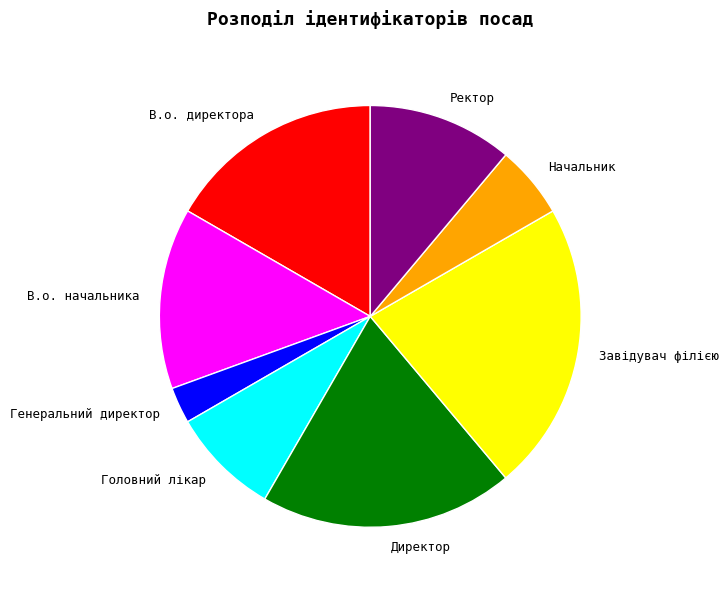

Approximately how many times larger is the value at В.о. начальника compared to Головний лікар?

1.7